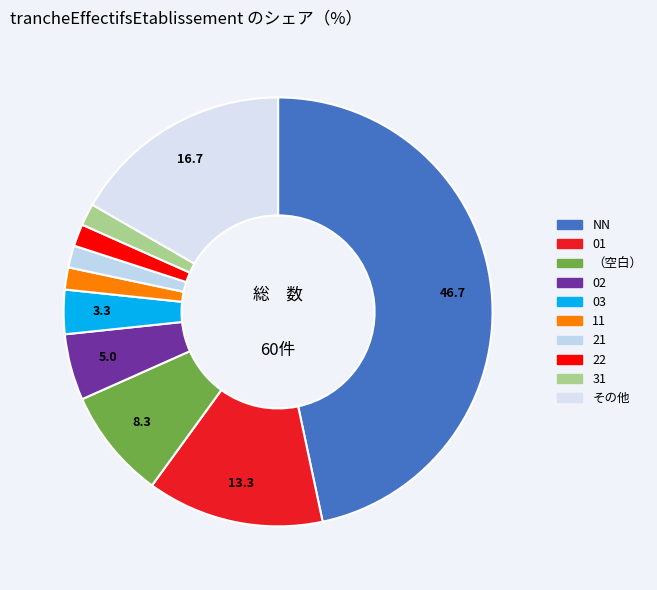

Which slice is the largest?

NN